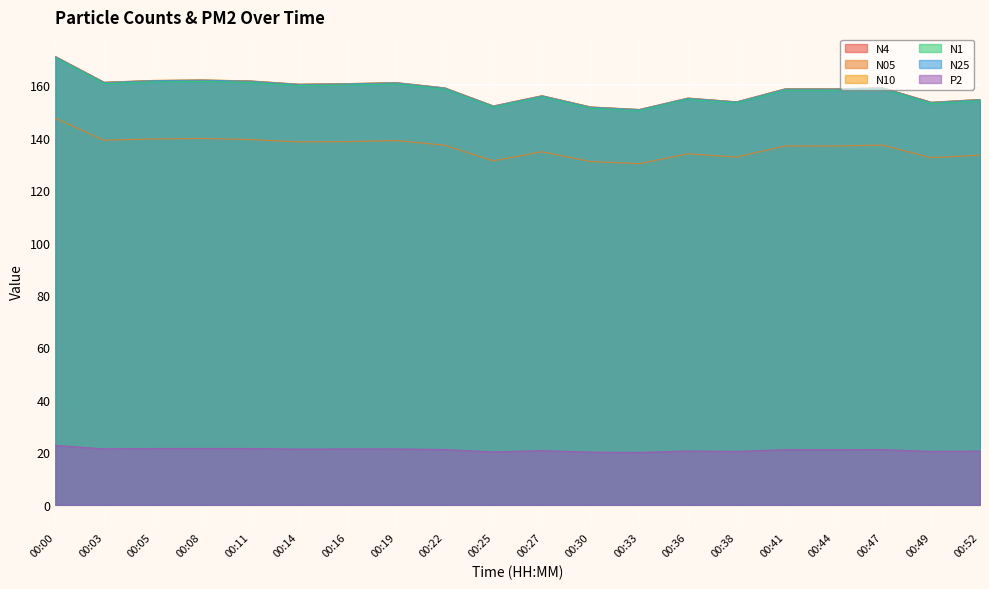

Rank the series at 00:41 from highest to lowest value.

N10, N4, N25, N1, N05, P2